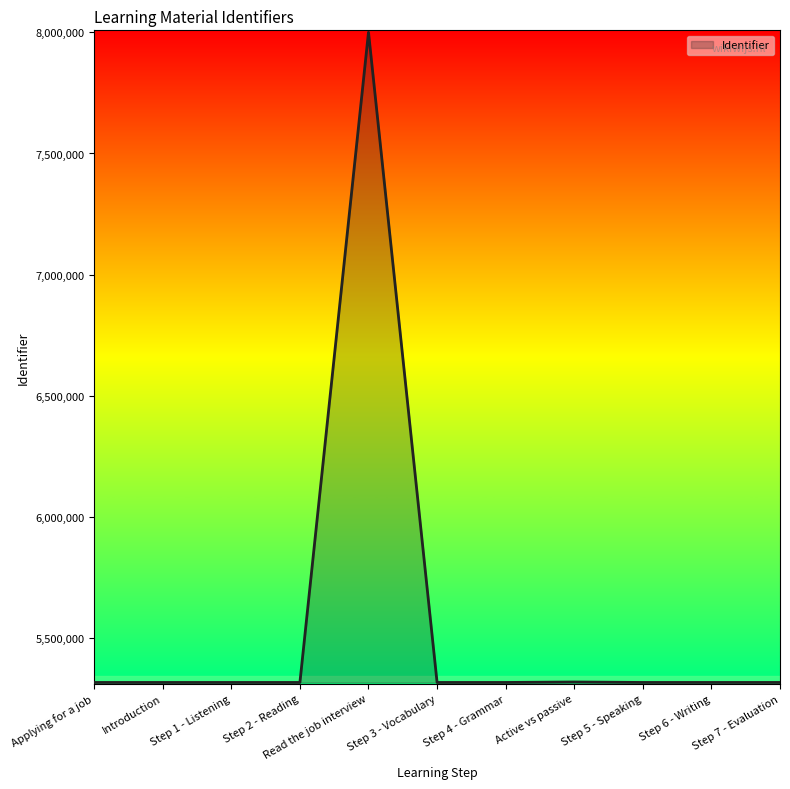

At which label is the value closest to 6657886?

Active vs passive